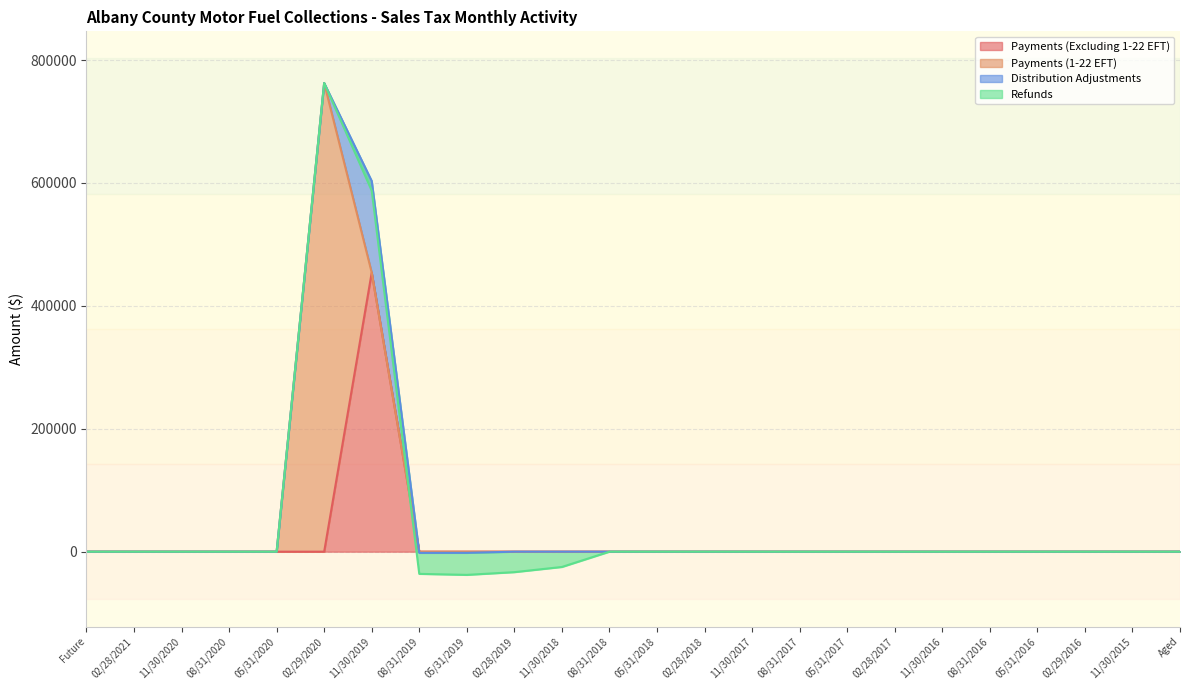

How many lines are shown in the chart?

4